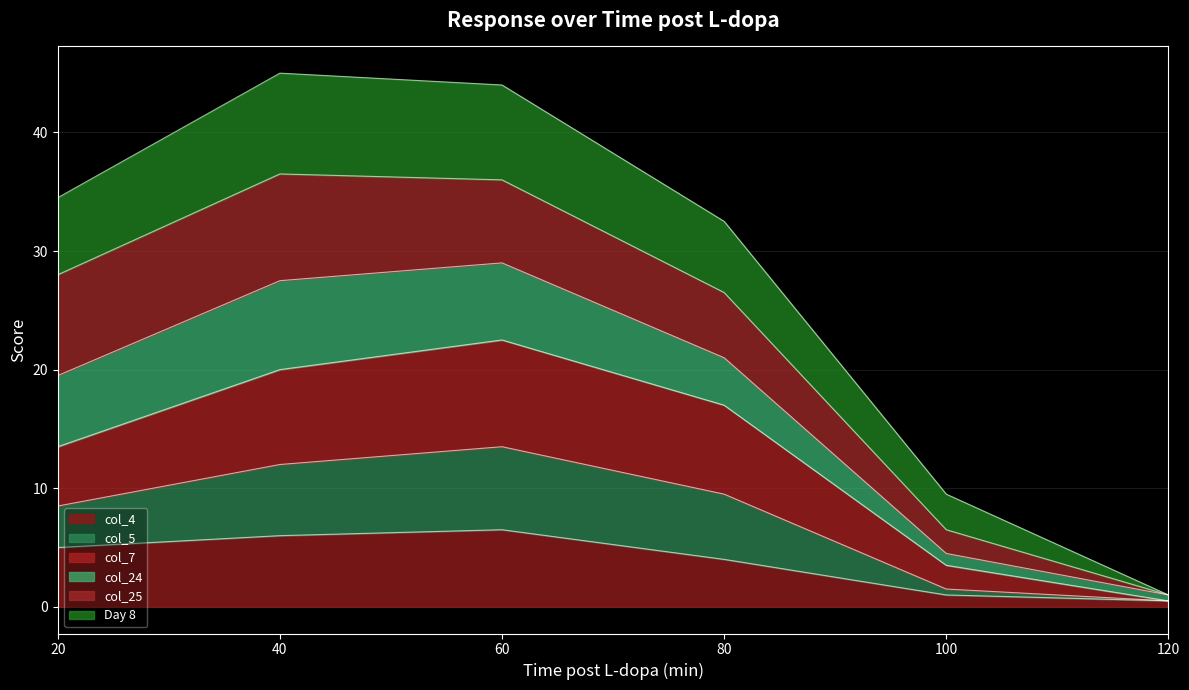

What is the total value across all series at 80?

32.5